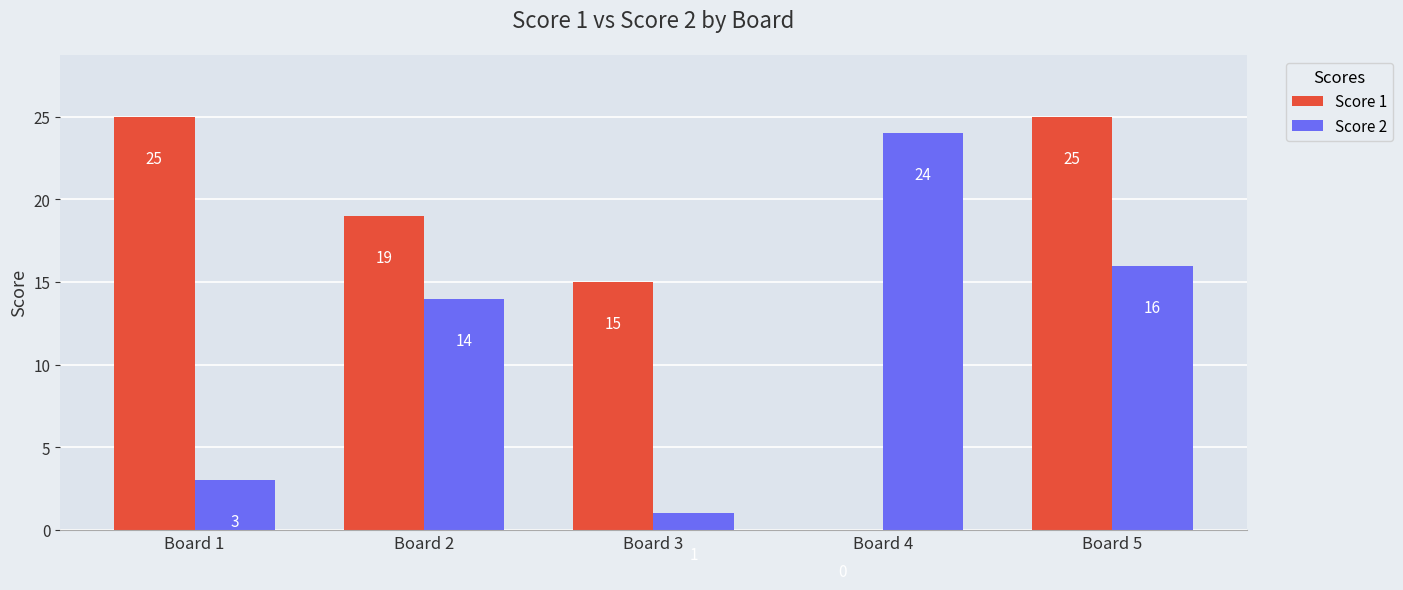

Is it true that Score 1 equals 15 at Board 3?

True